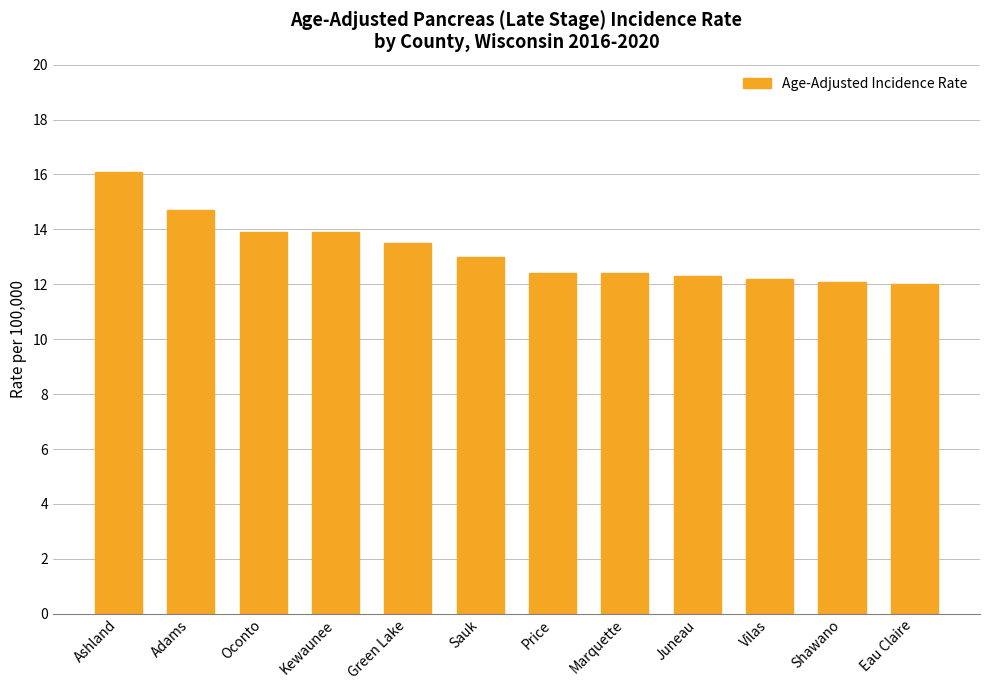

What is the value of the 11th bar from the left?

12.1